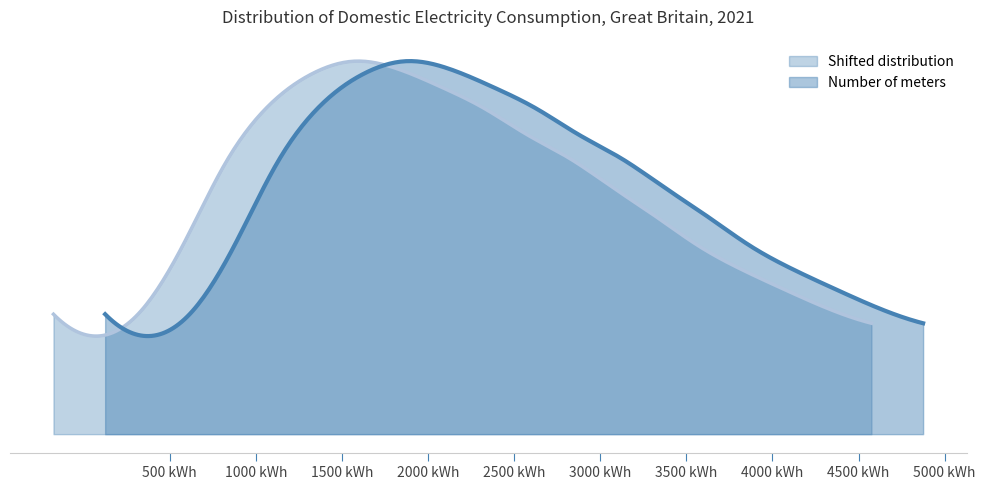

What is the smallest value displayed?

489861